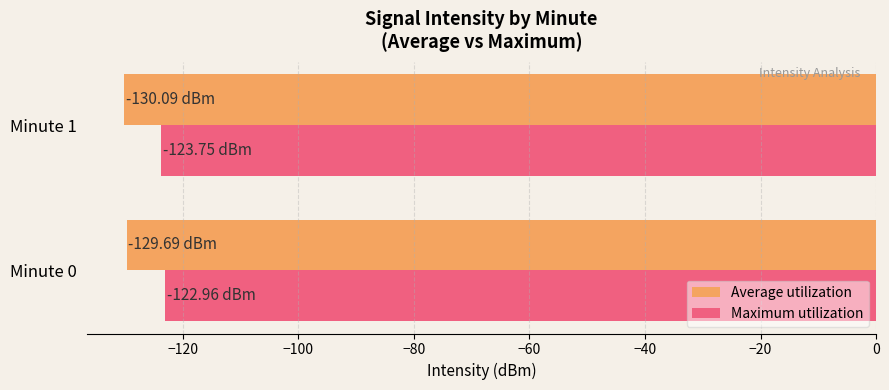

Which series has the largest total across all categories?

Maximum utilization